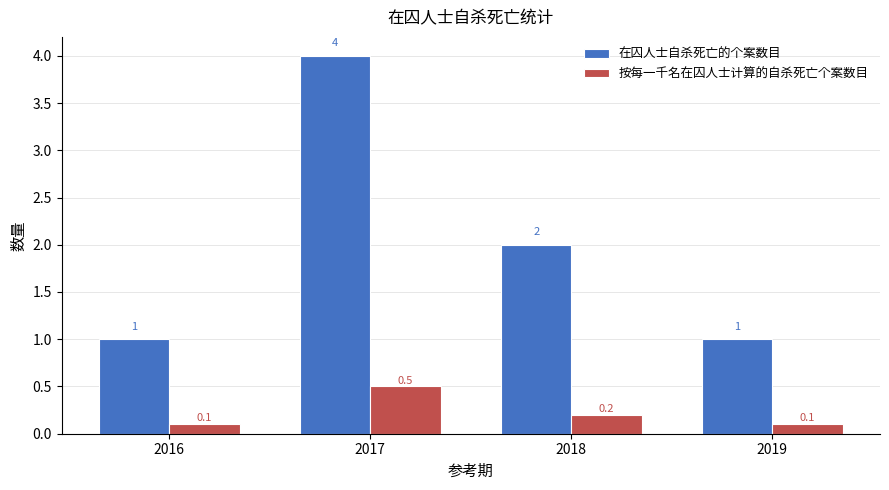

What is the lowest value of the 在囚人士自杀死亡的个案数目 series?

1.0